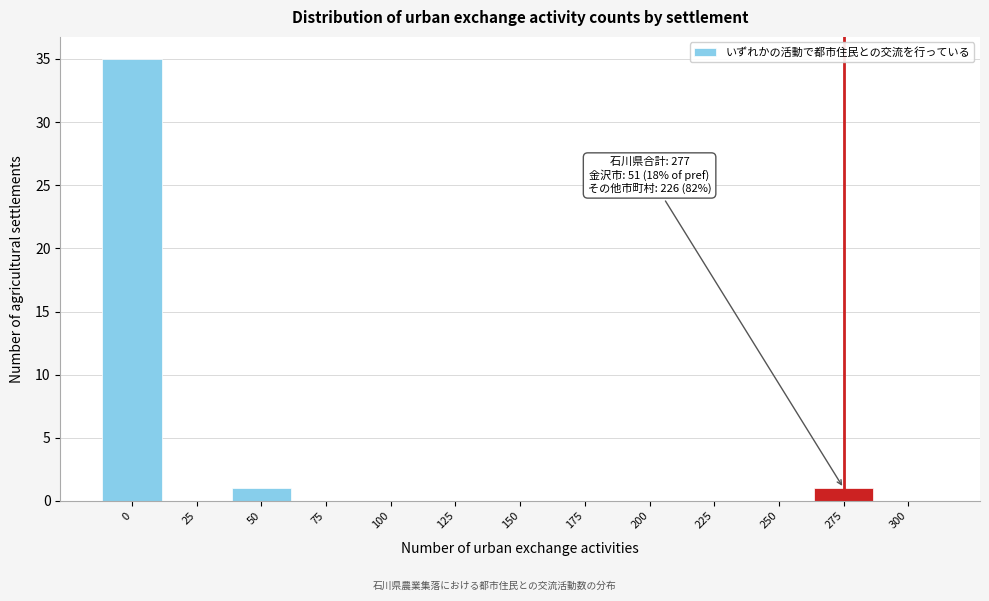

Reading left to right, what are all the values shown in this chart?

0=35	25=0	50=1	75=0	100=0	125=0	150=0	175=0	200=0	225=0	250=0	275=1	300=0